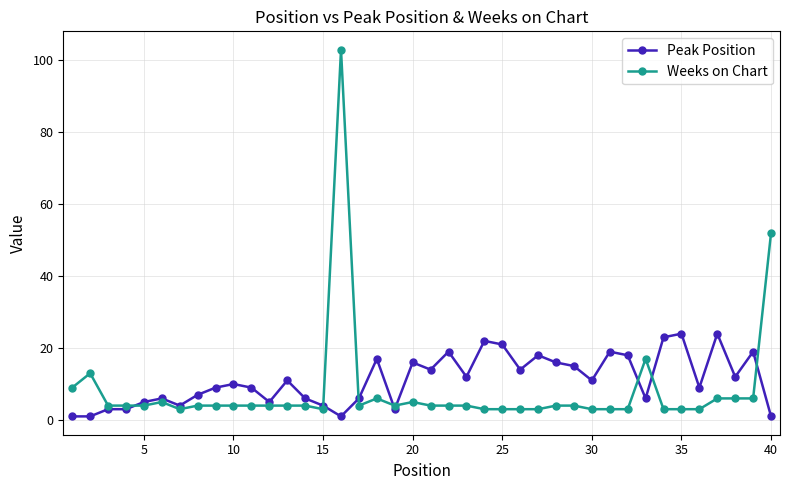

Rank the series by their maximum value, from highest to lowest.

Weeks on Chart, Peak Position